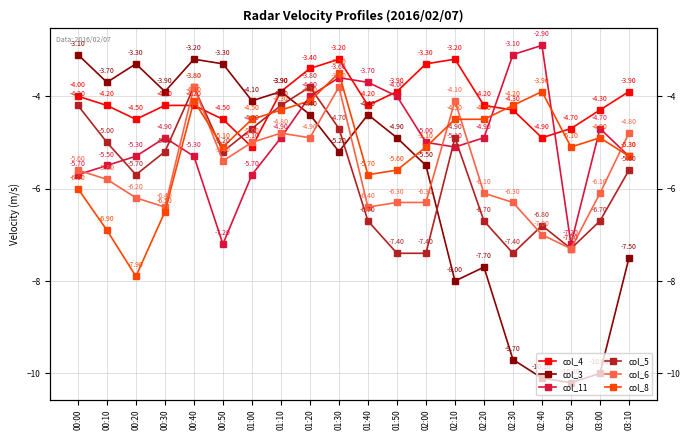

What is the sum of the col_6 values at 00:10 and 01:30?

-9.6